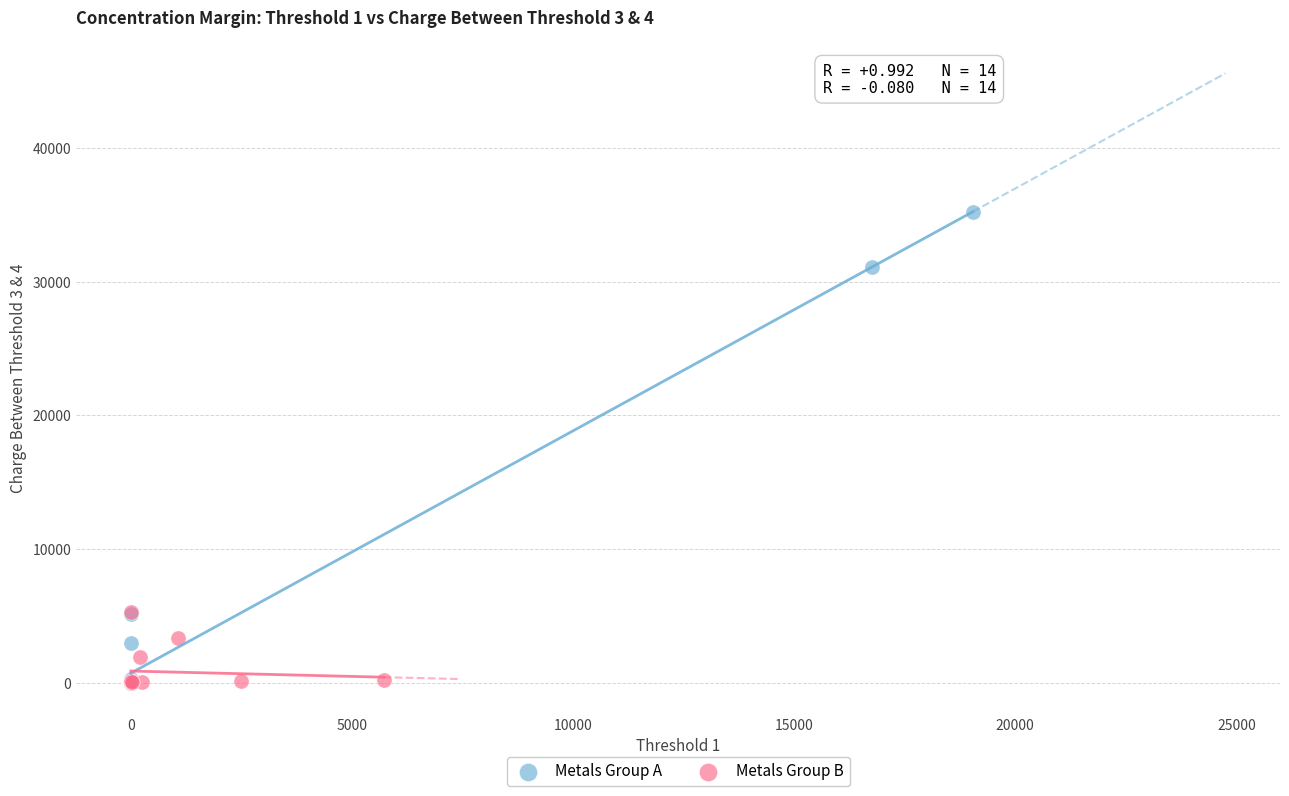

Which series contains the highest Y value?

Metals Group A